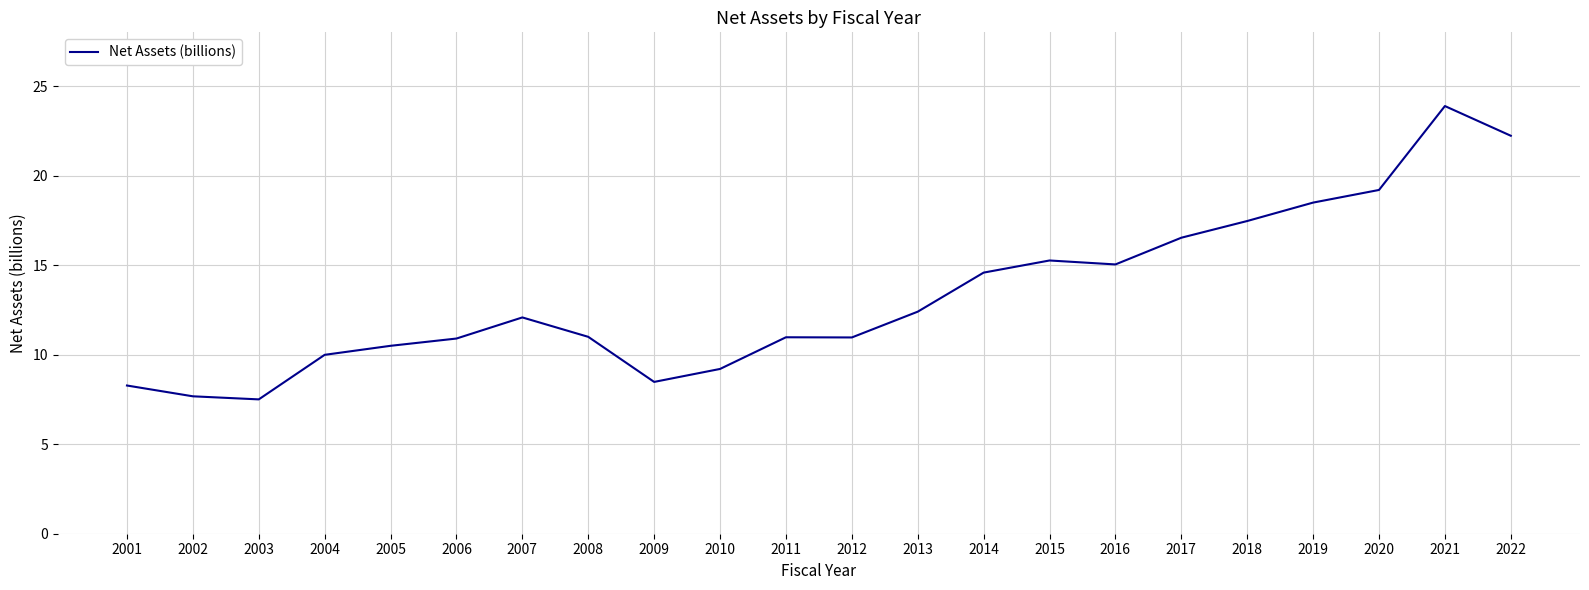

What is the greatest value displayed?

23.9